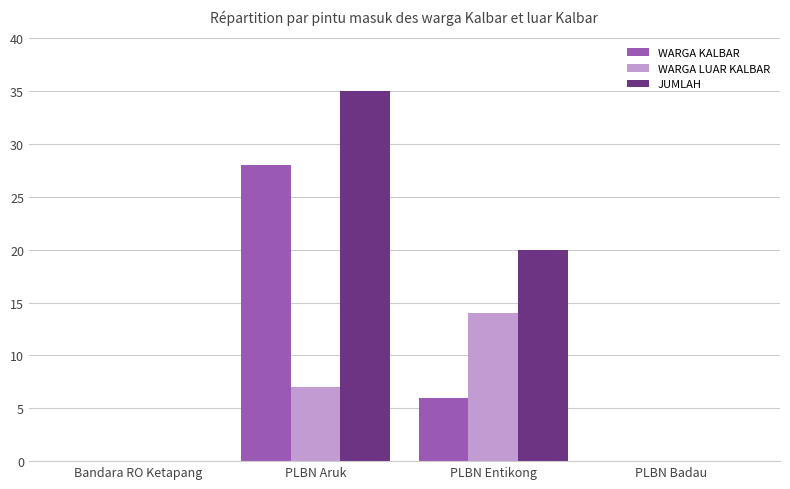

What is the average value of the WARGA LUAR KALBAR series?

5